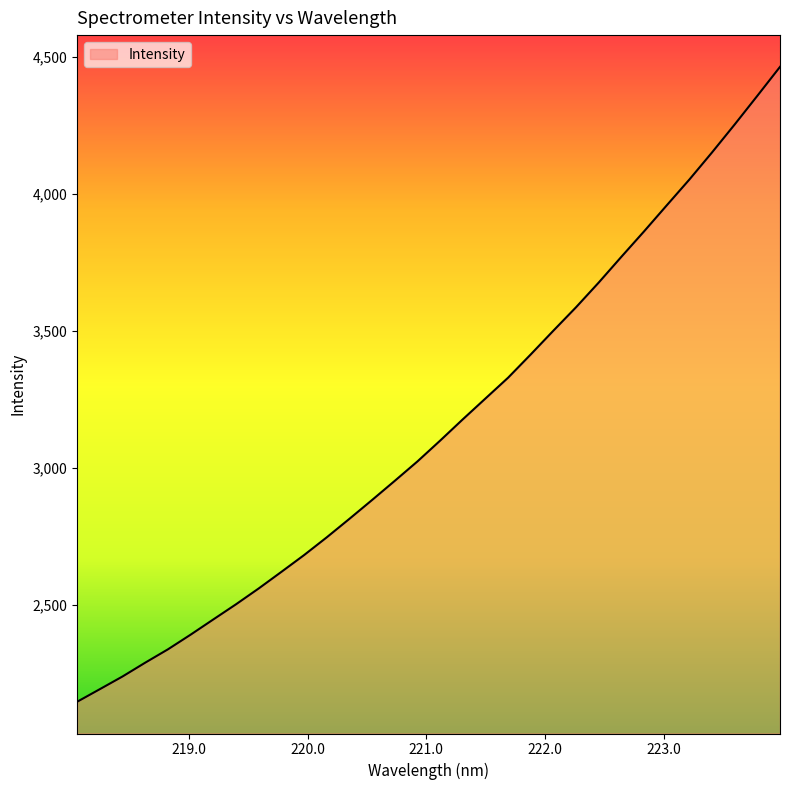

What is the smallest value displayed?

2147.0